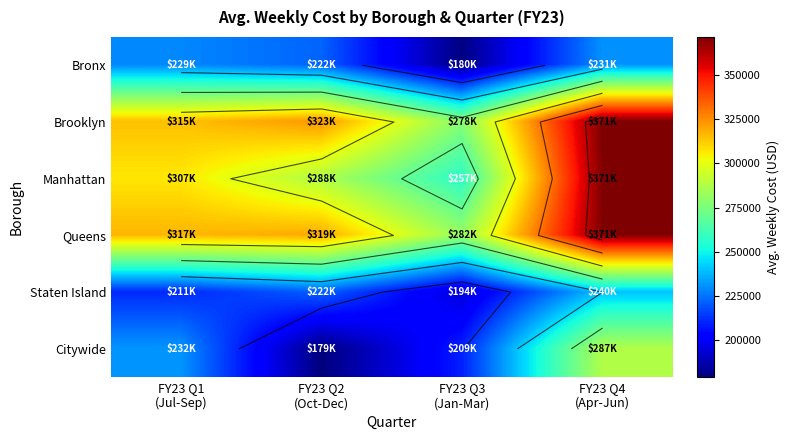

How many data points does each series have?

4